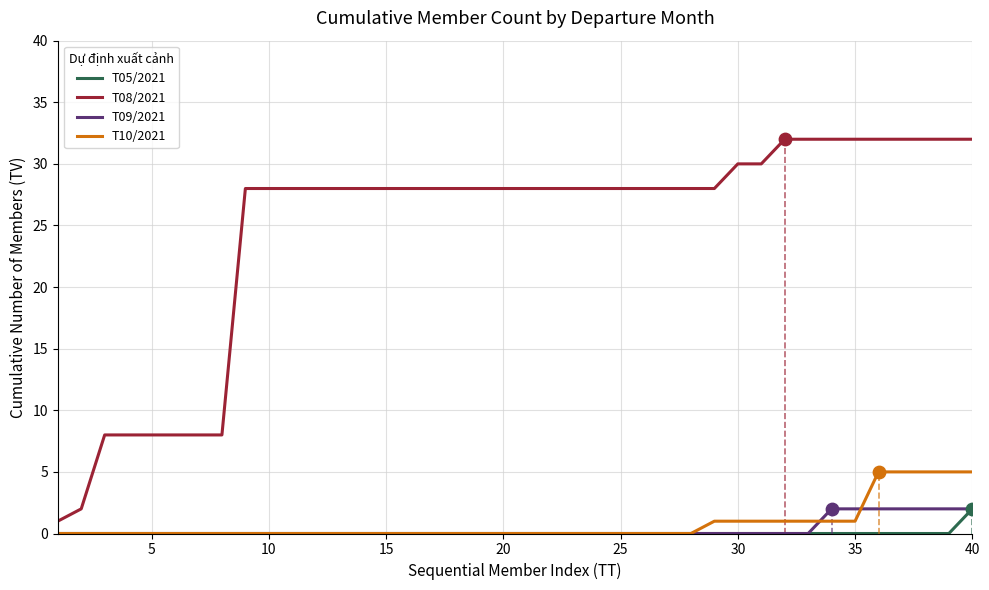

At how many categories does at least one series exceed 23?

32